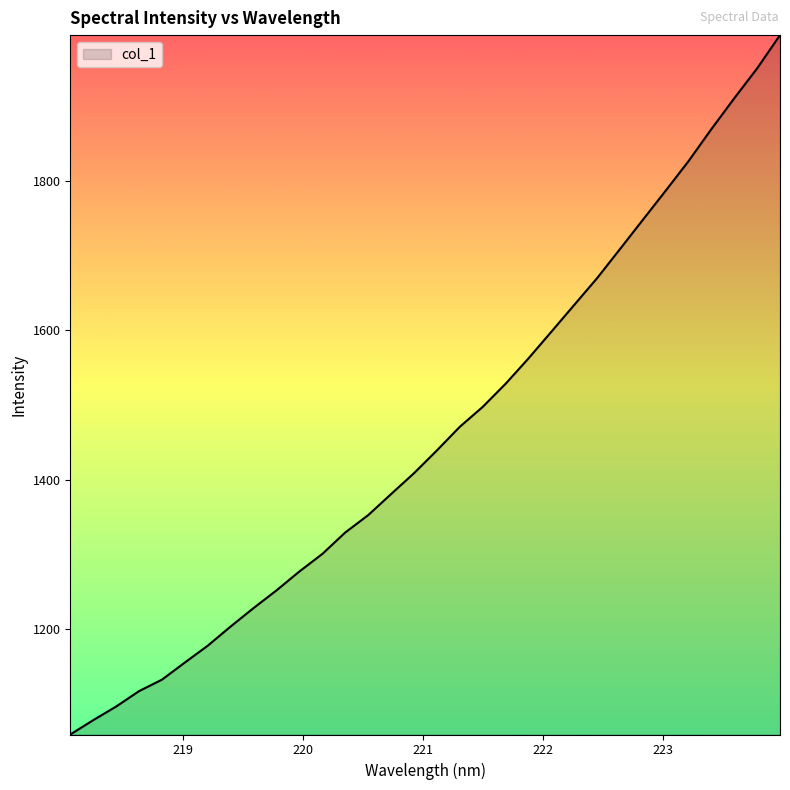

What is the minimum value shown in the chart?

1059.2